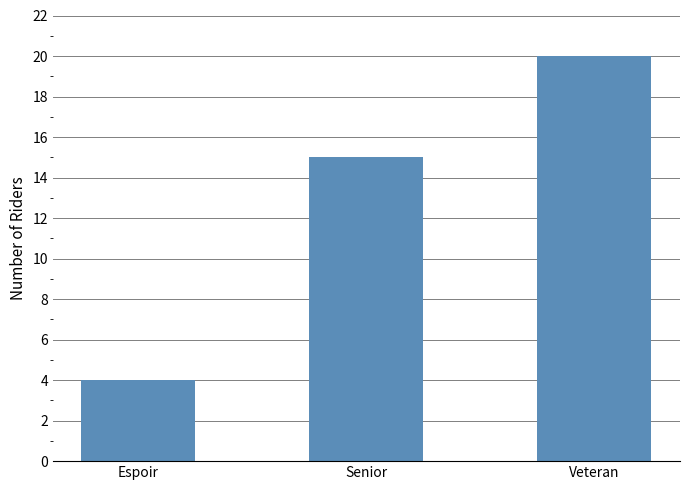

Which label corresponds to the largest value in the chart?

Veteran